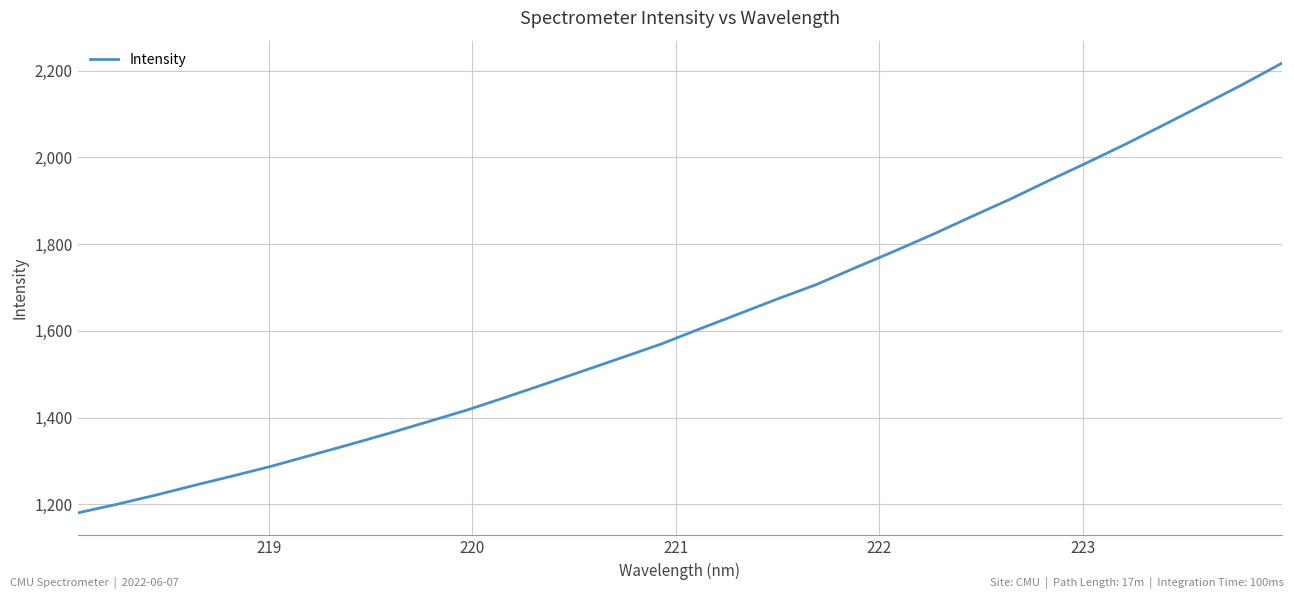

What is the minimum value shown in the chart?

1180.5